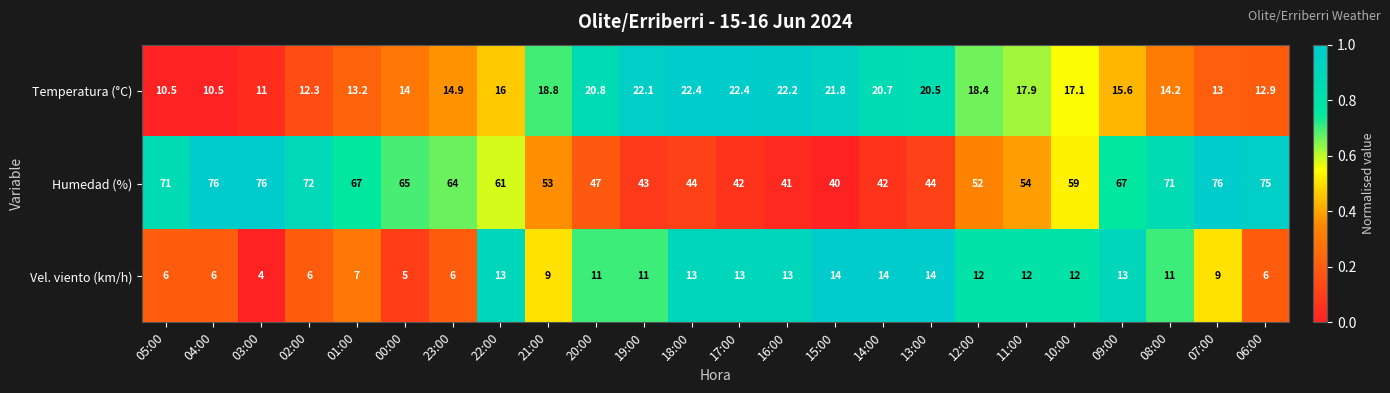

What is the sum of the Humedad (%) values at 20:00 and 18:00?

91.0